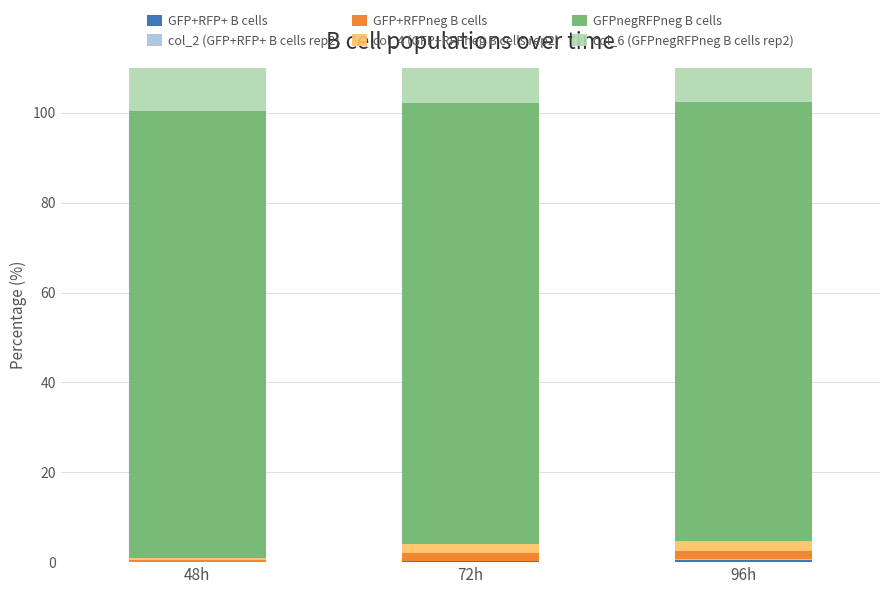

What is the approximate value of GFPnegRFPneg B cells at 48h?

99.4